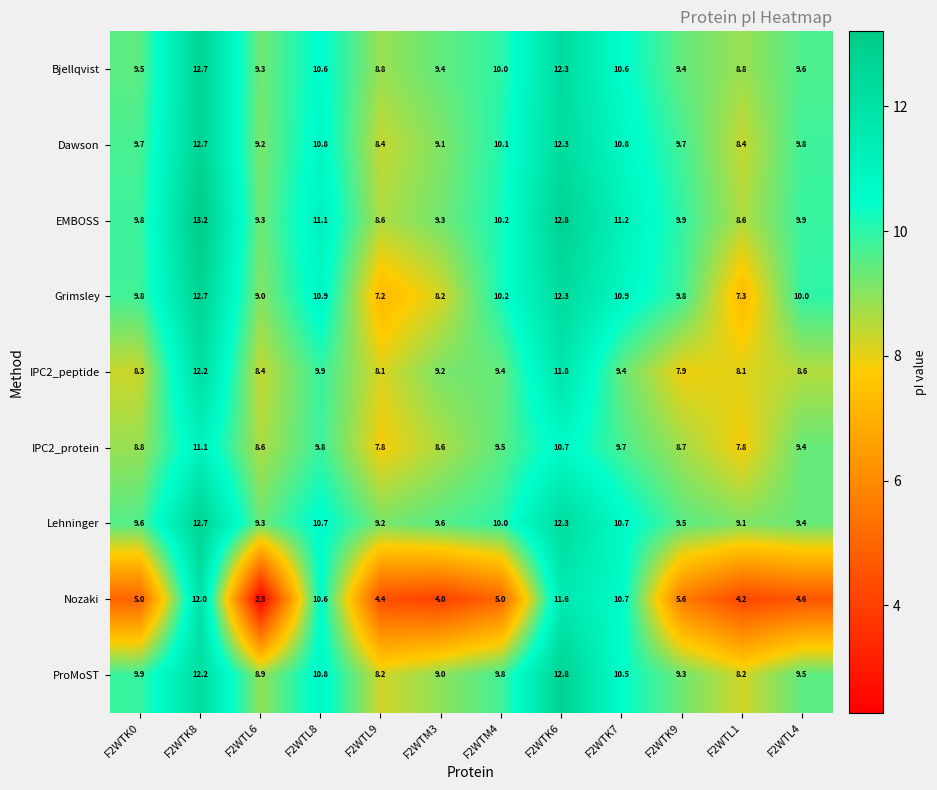

At which category is the sum across all series the highest?

F2WTK8